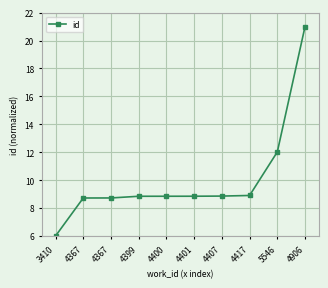

How many series are shown in this chart?

1